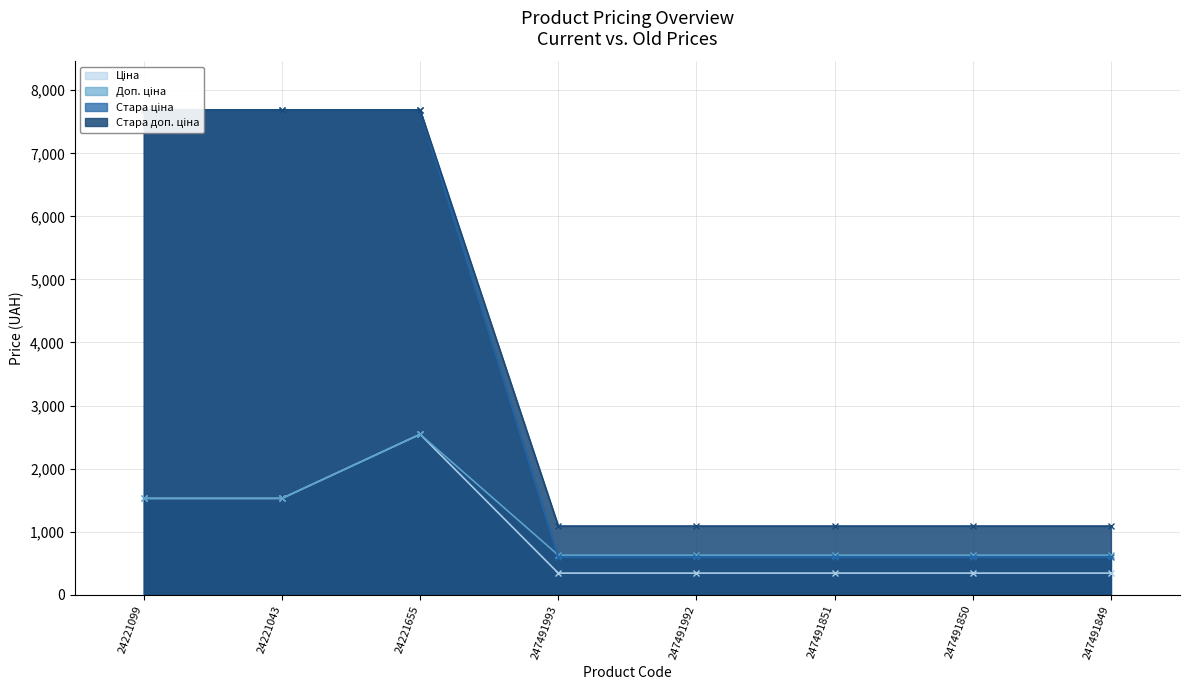

How many distinct data groups are displayed?

4